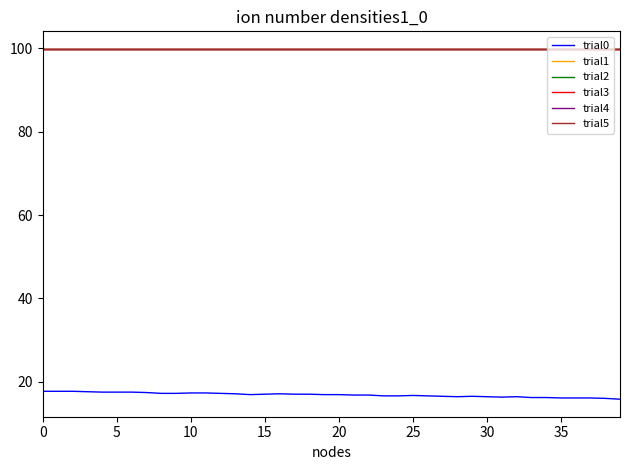

What is the minimum value shown in the chart?

15.8